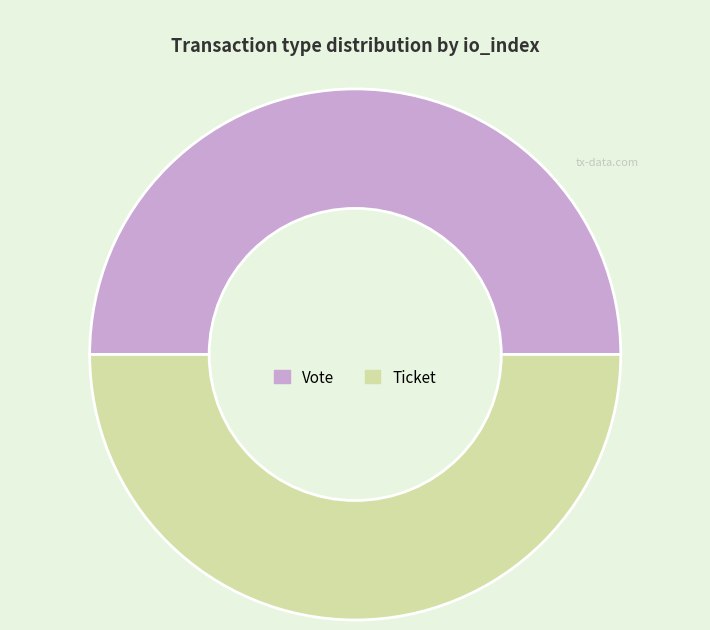

What is the ratio of the value at Ticket to the value at Vote?

1.0